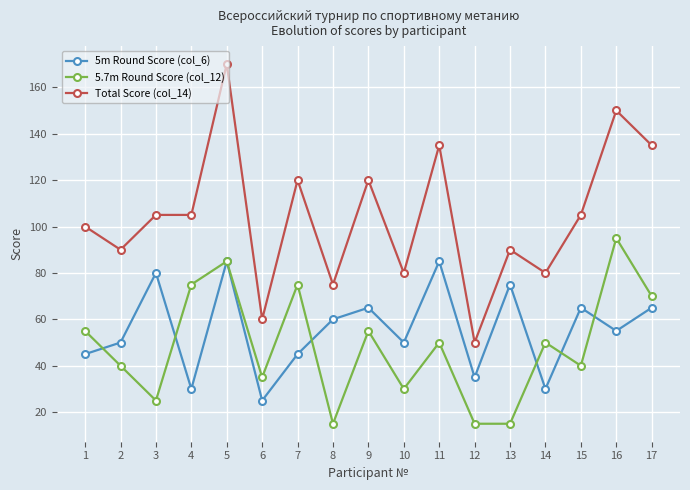

How many data points in 5m Round Score (col_6) are less than 55?

8